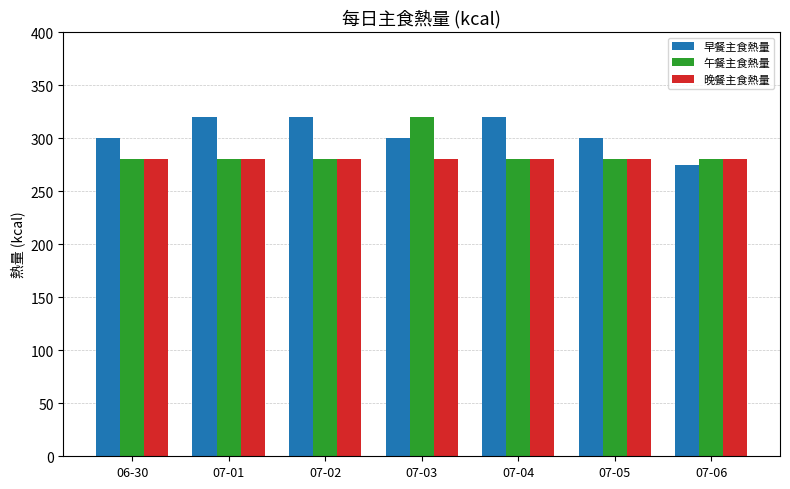

What position from the right is 07-05?

2